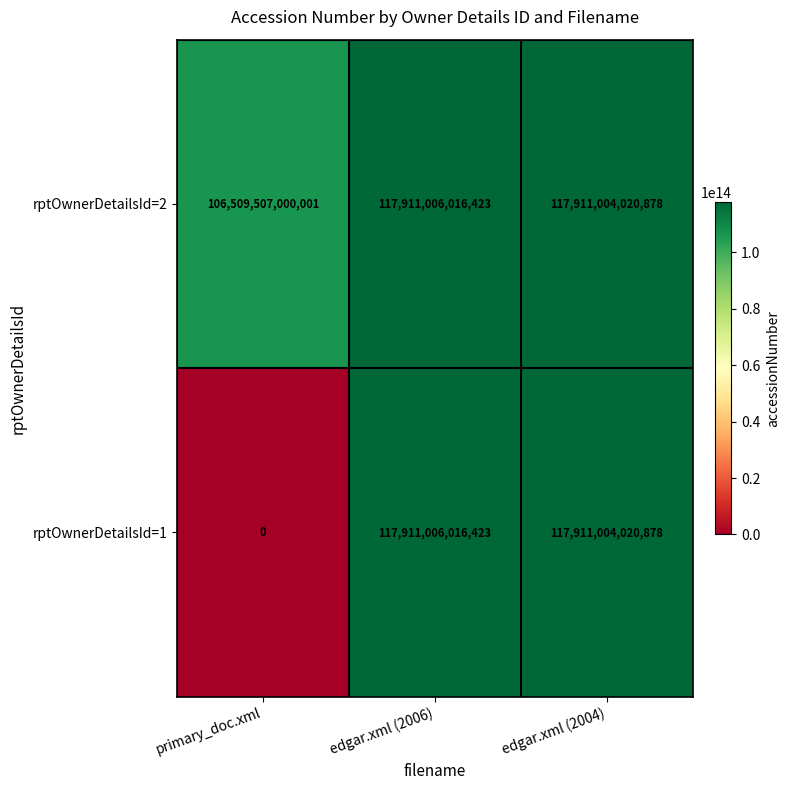

What is the approximate value of rptOwnerDetailsId=1 at edgar.xml (2004), to the nearest 50?

117911004020900